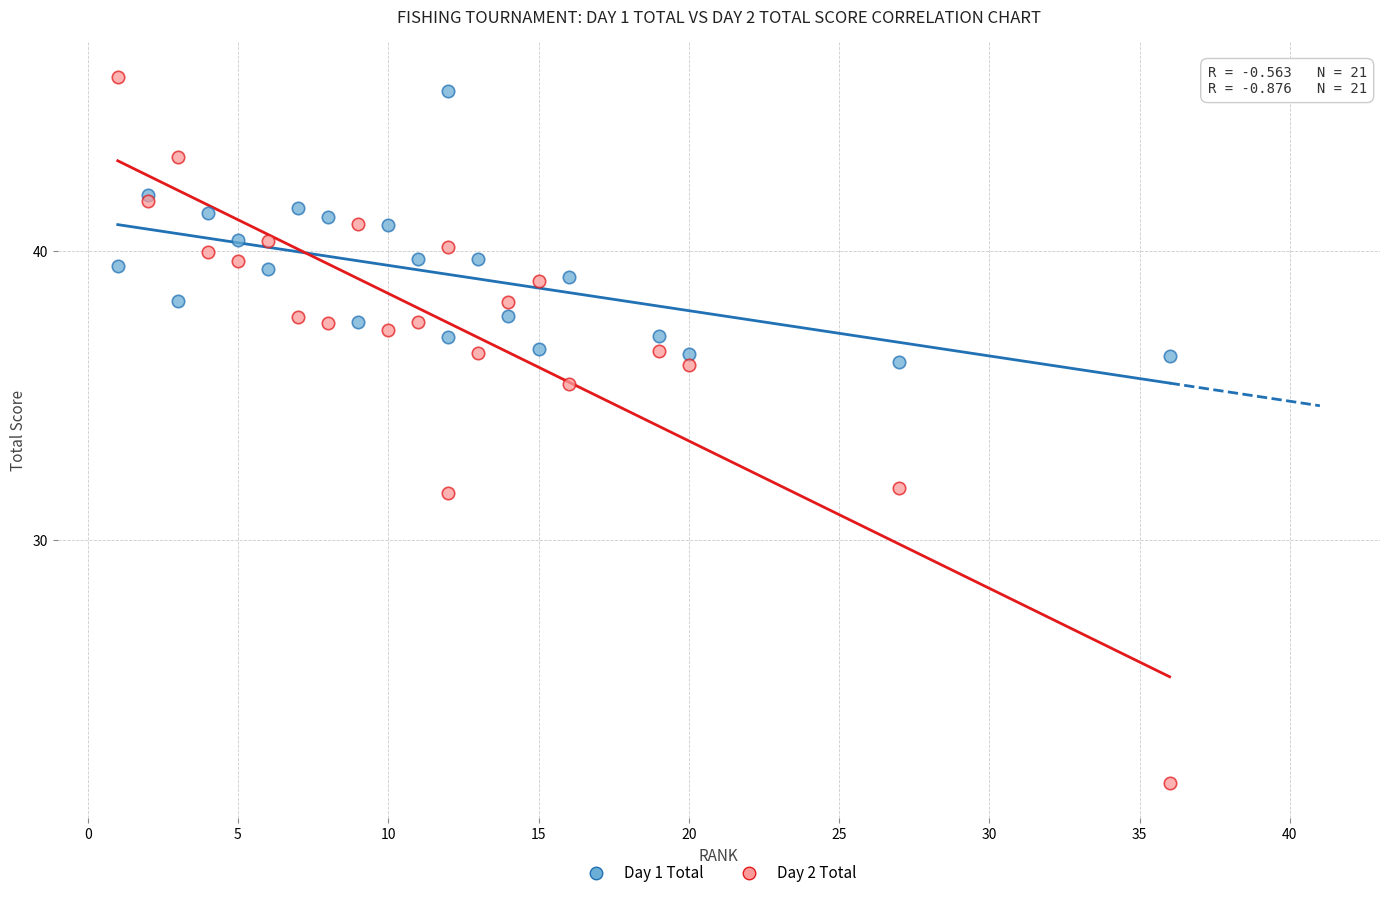

Which series has the widest spread of Y values?

Day 2 Total